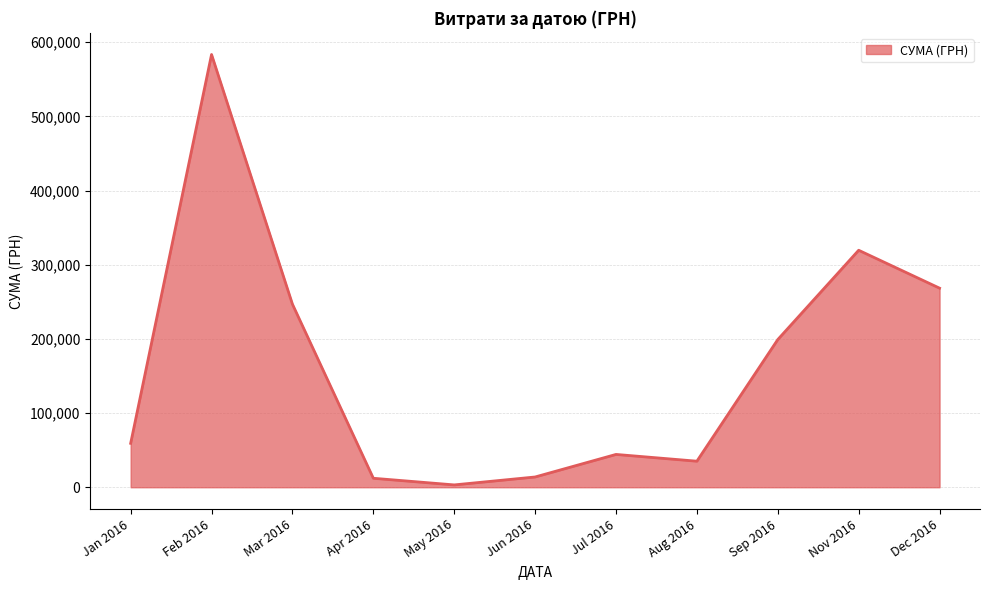

Is it true that the value at Sep 2016 is 199145.2?

True